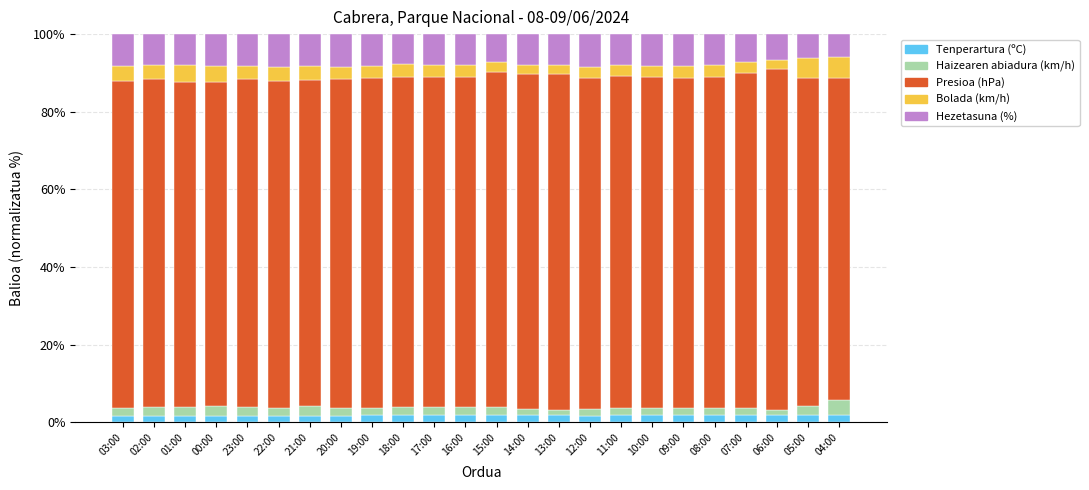

What is the maximum value for Tenperartura (ºC)?

2.0